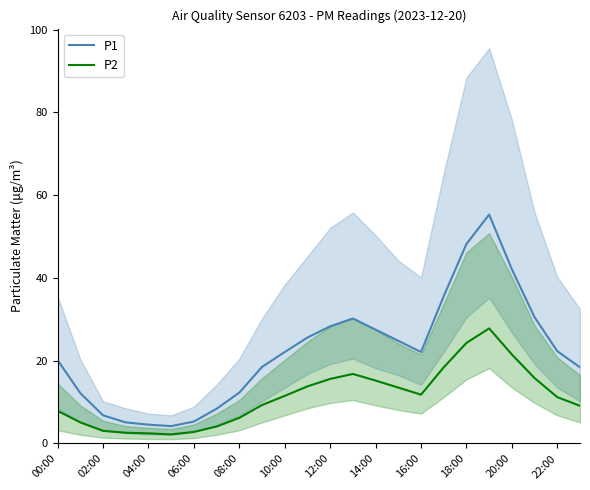

What is the maximum value for P1?

55.3